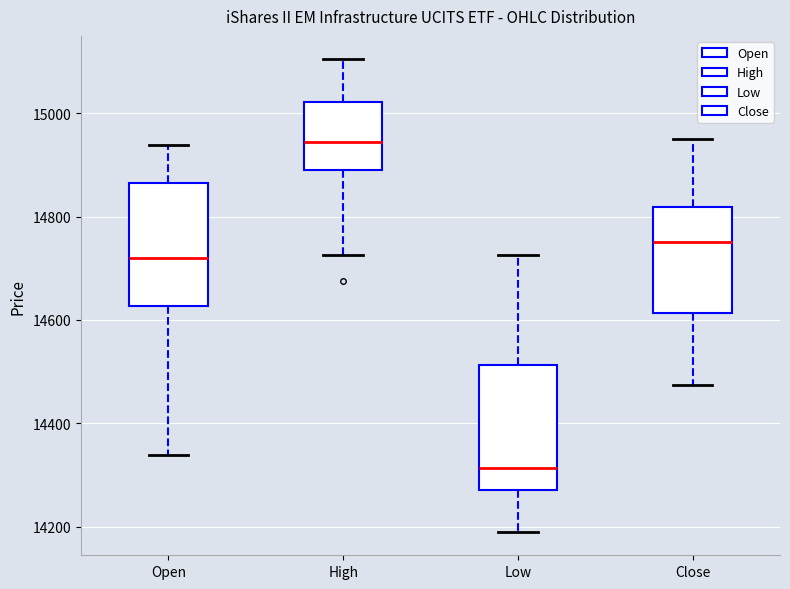

Which box's median line is the lowest?

Low